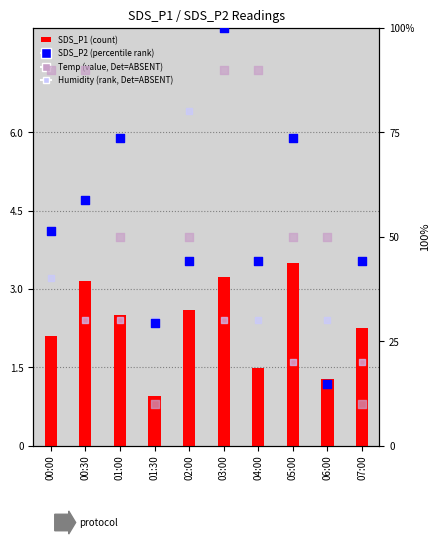

At how many categories does at least one series exceed 7?

10